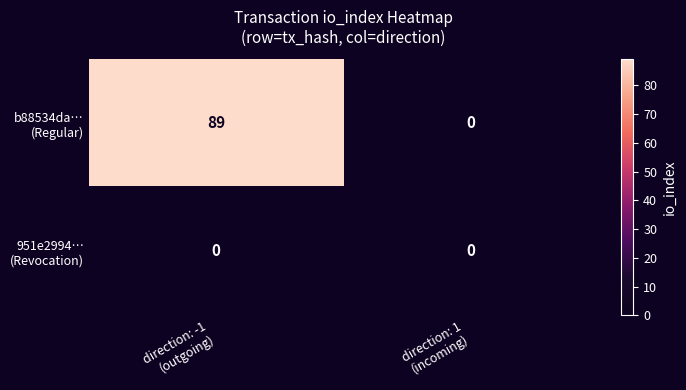

What is the maximum value shown in the chart?

89